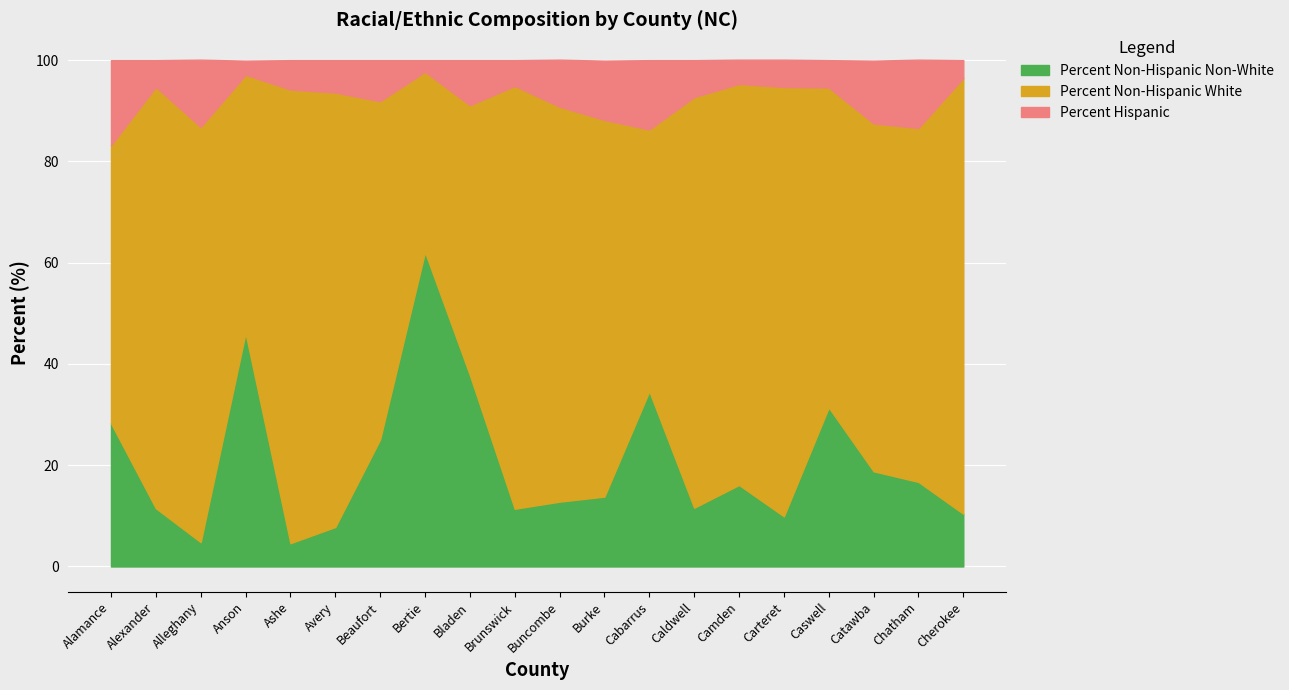

True or false: Percent Non-Hispanic Non-White and Percent Hispanic intersect in this chart.

True